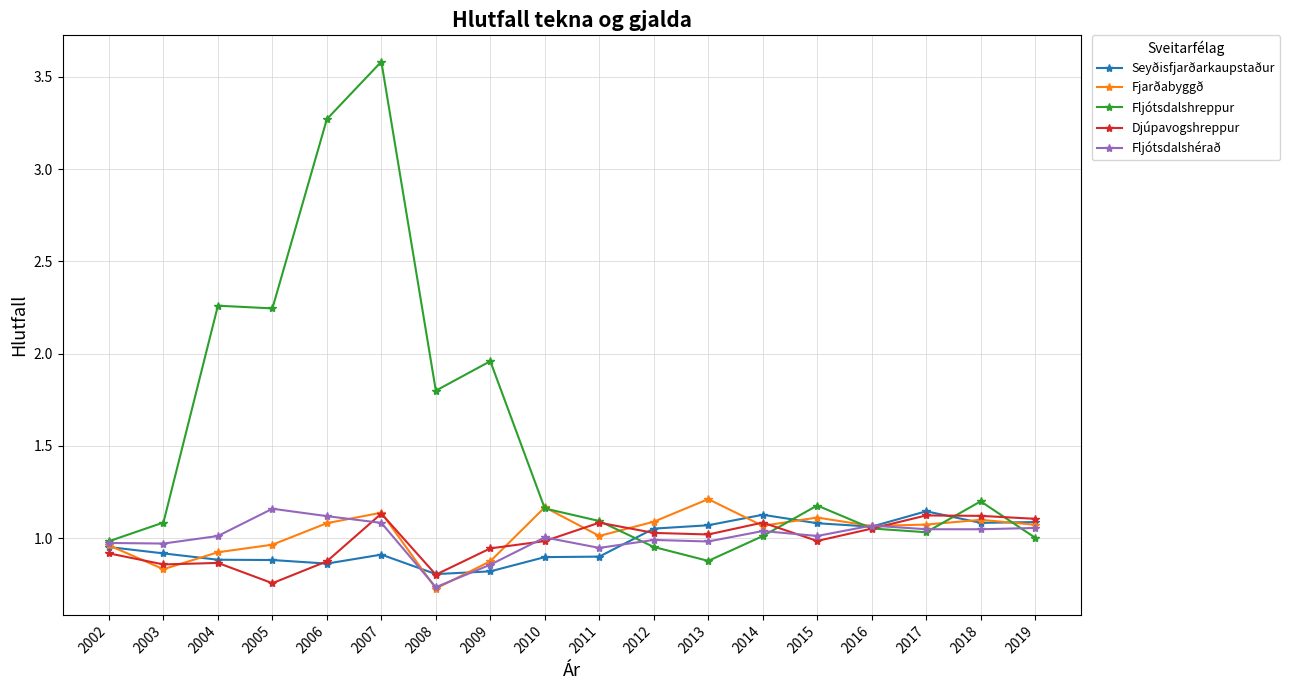

True or false: Fljótsdalshérað has more than 2 interior local peaks.

True